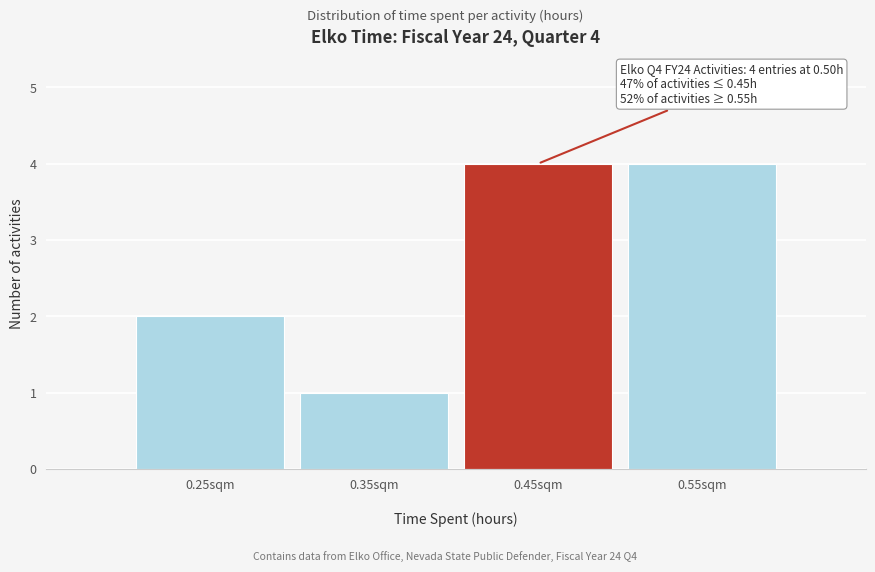

Reading left to right, what are all the values shown in this chart?

2	1	4	4